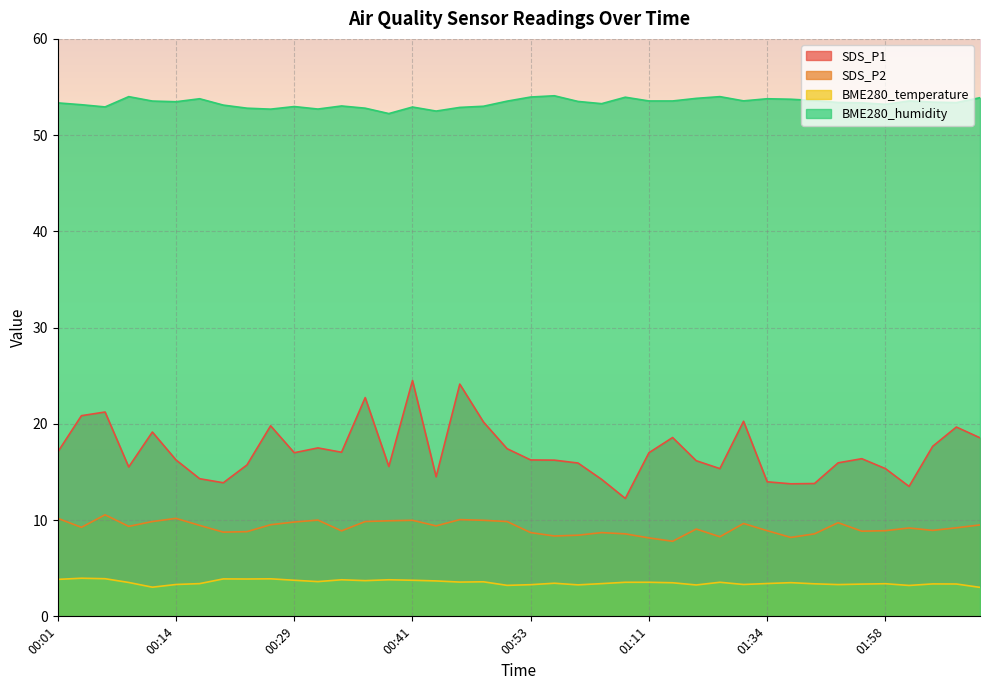

At which category is the sum across all series the highest?

00:41